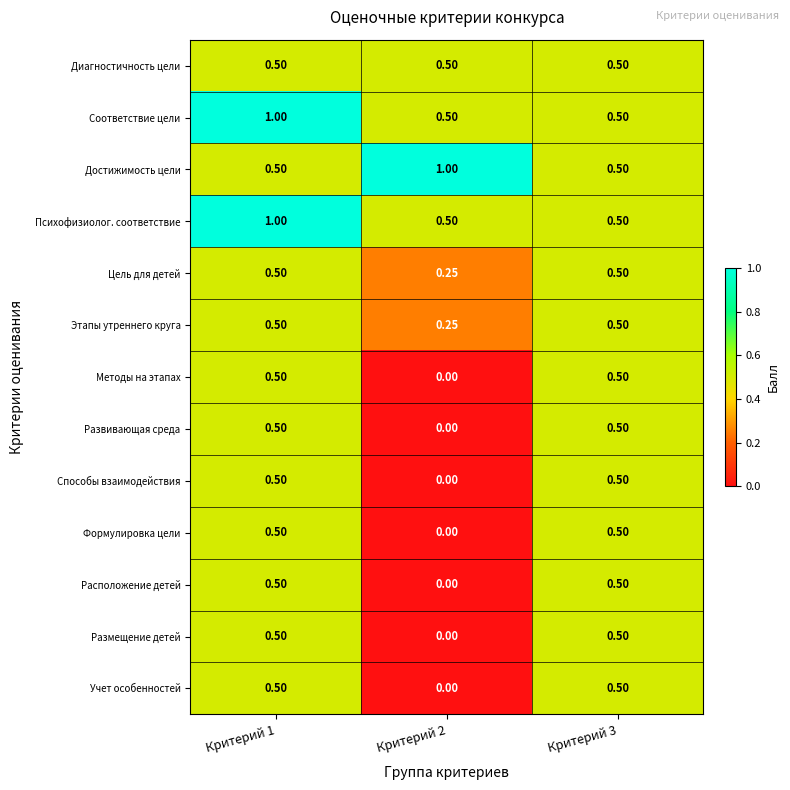

Is the value of Диагностичность цели at Критерий 3 greater than the value of Размещение детей at Критерий 2?

Yes